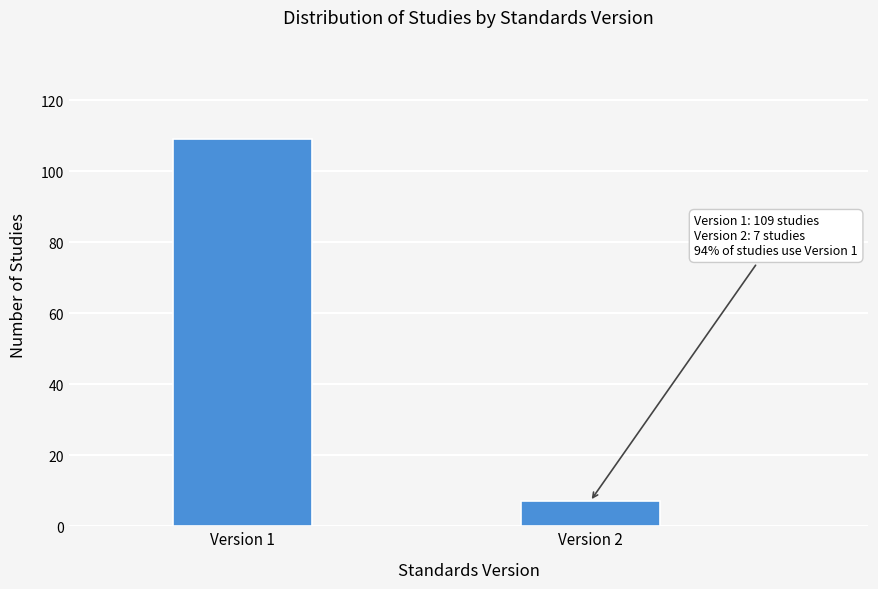

Reading left to right, what are all the values shown in this chart?

109	7